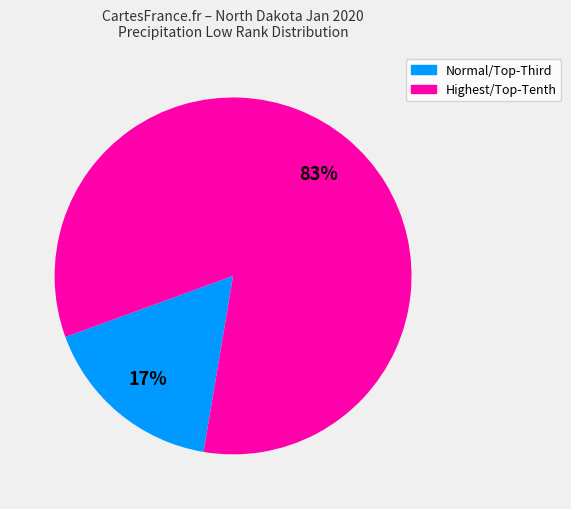

Rank the categories by value from highest to lowest.

Highest/Top-Tenth, Normal/Top-Third